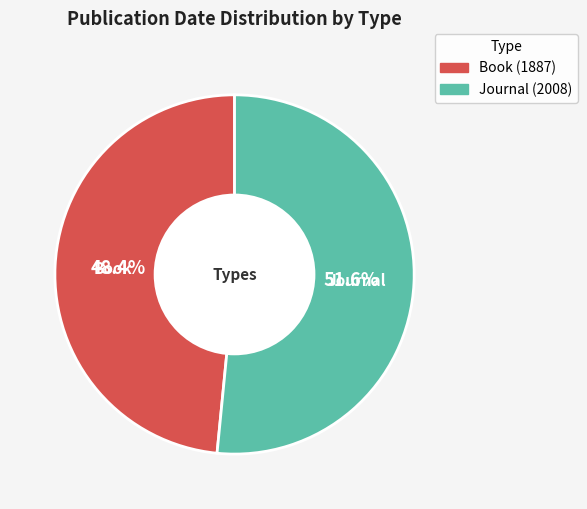

Between Book and Journal, which is larger?

Journal